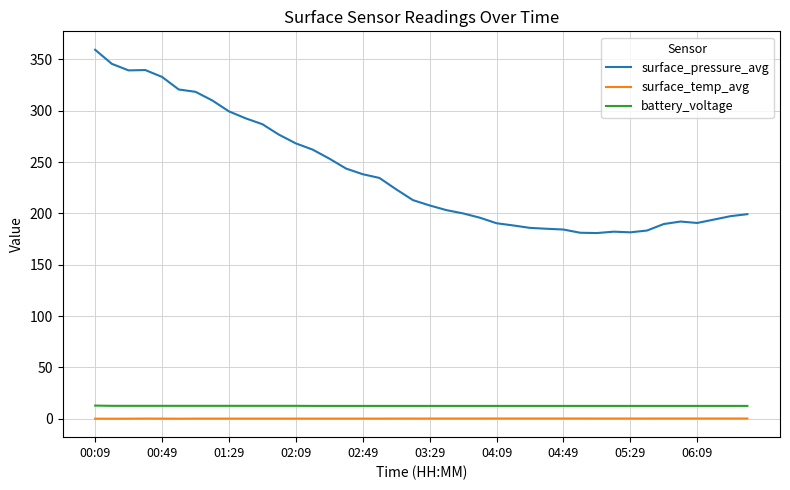

What is the difference between the maximum and minimum values in the surface_temp_avg series?

0.2